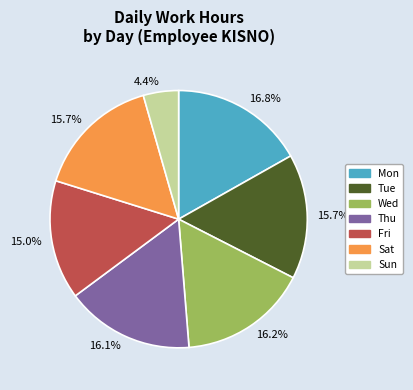

How many segments does this pie chart have?

7